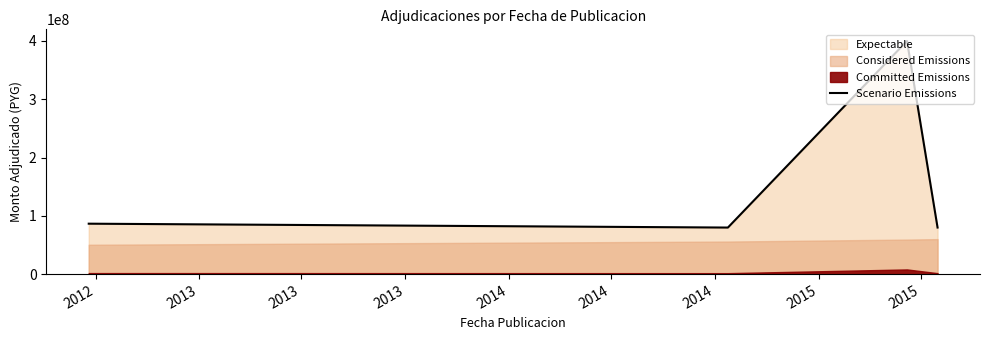

In Scenario Emissions, how many points are higher than both neighbors (excluding endpoints)?

1